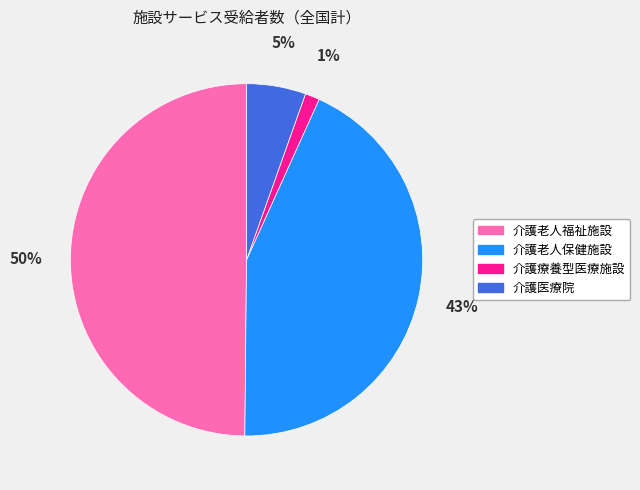

Which slice is the largest?

介護老人福祉施設